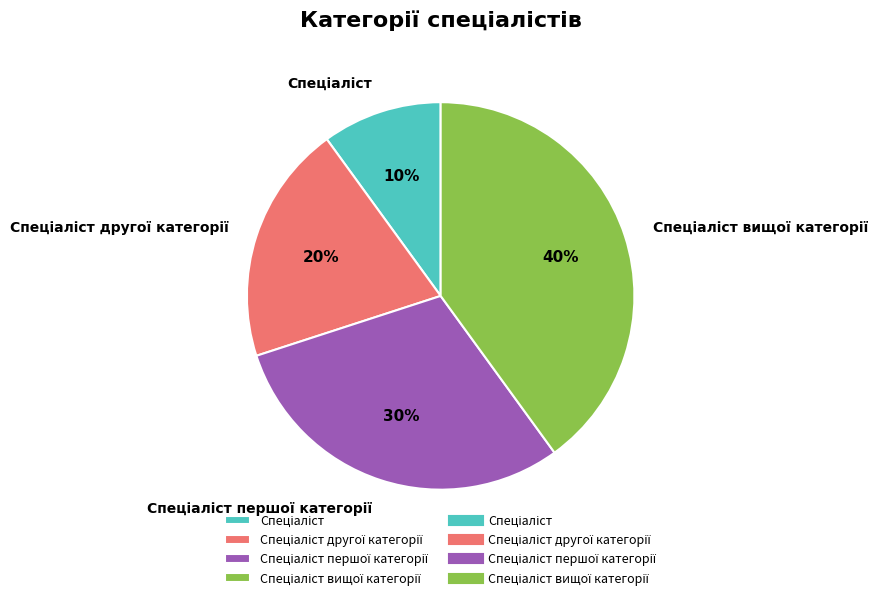

To the nearest percent, what is the difference between the largest and smallest slice percentages?

30%